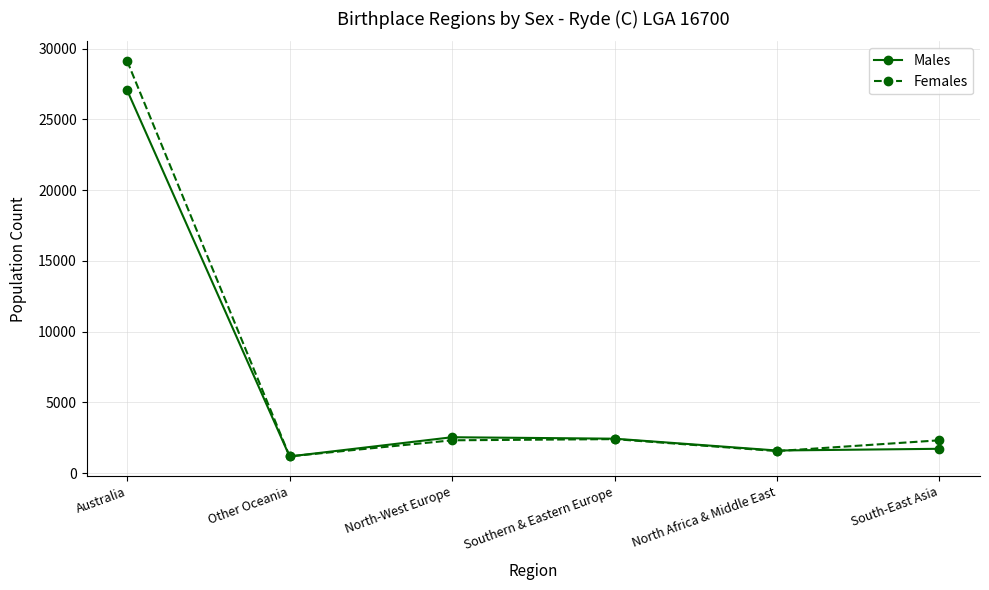

True or false: Females has more than 2 interior local peaks.

False